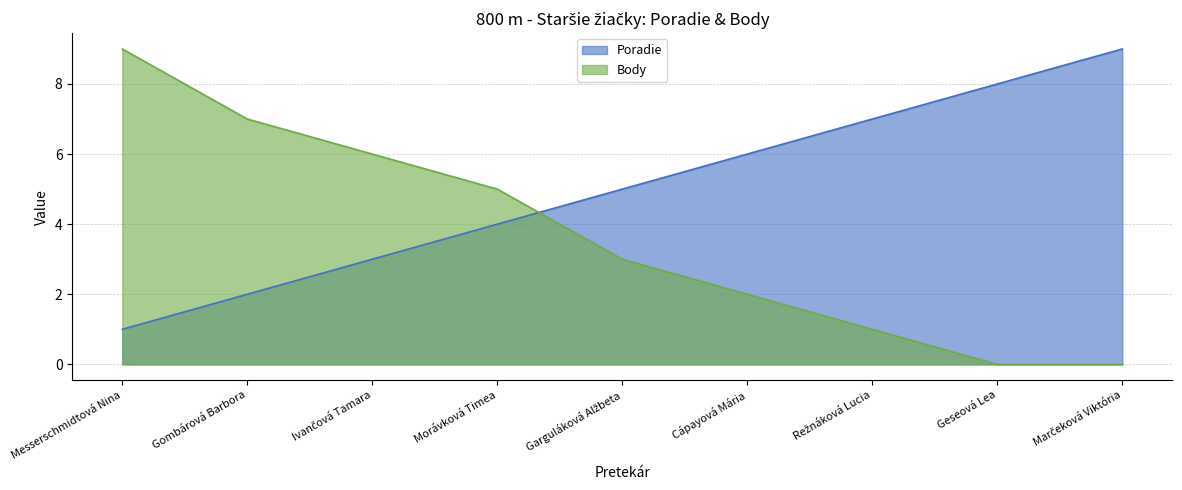

Reading right to left, list all the values displayed in this chart.

Poradie: 9	8	7	6	5	4	3	2	1
Body: 0	0	1	2	3	5	6	7	9